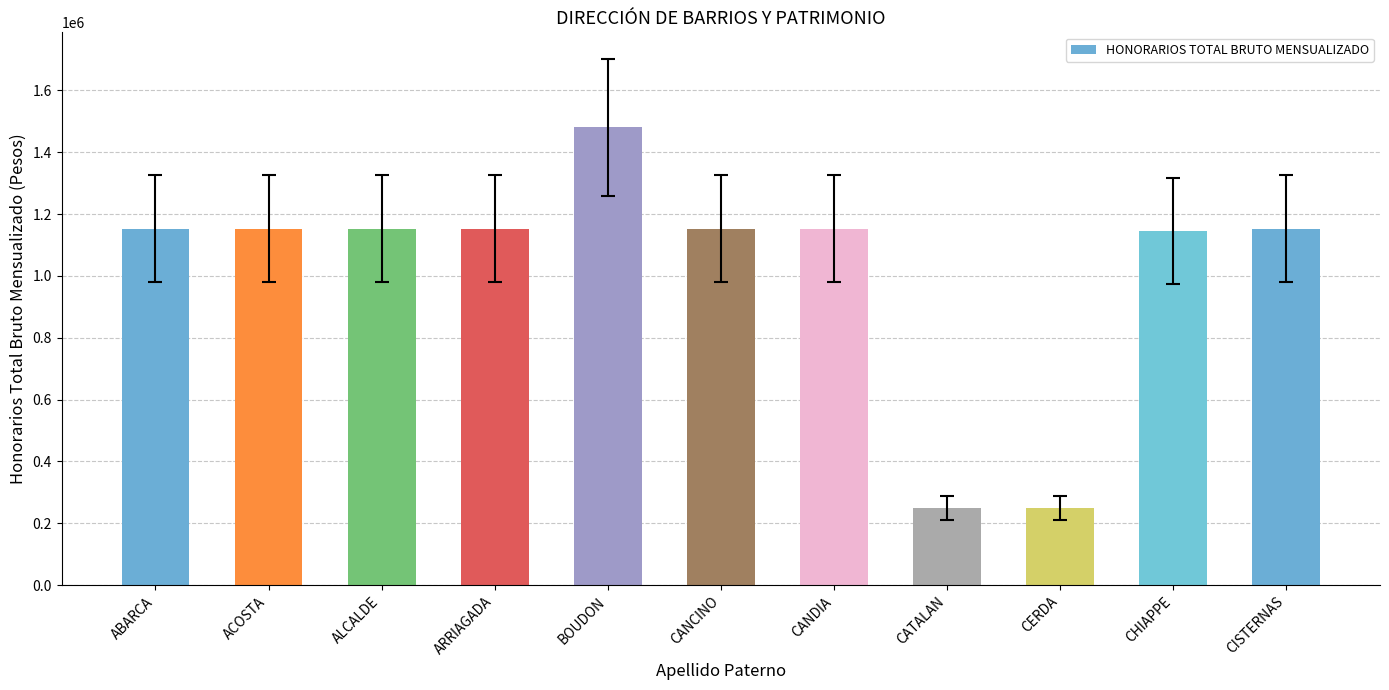

Are the bars grouped side by side (vs. stacked)?

No